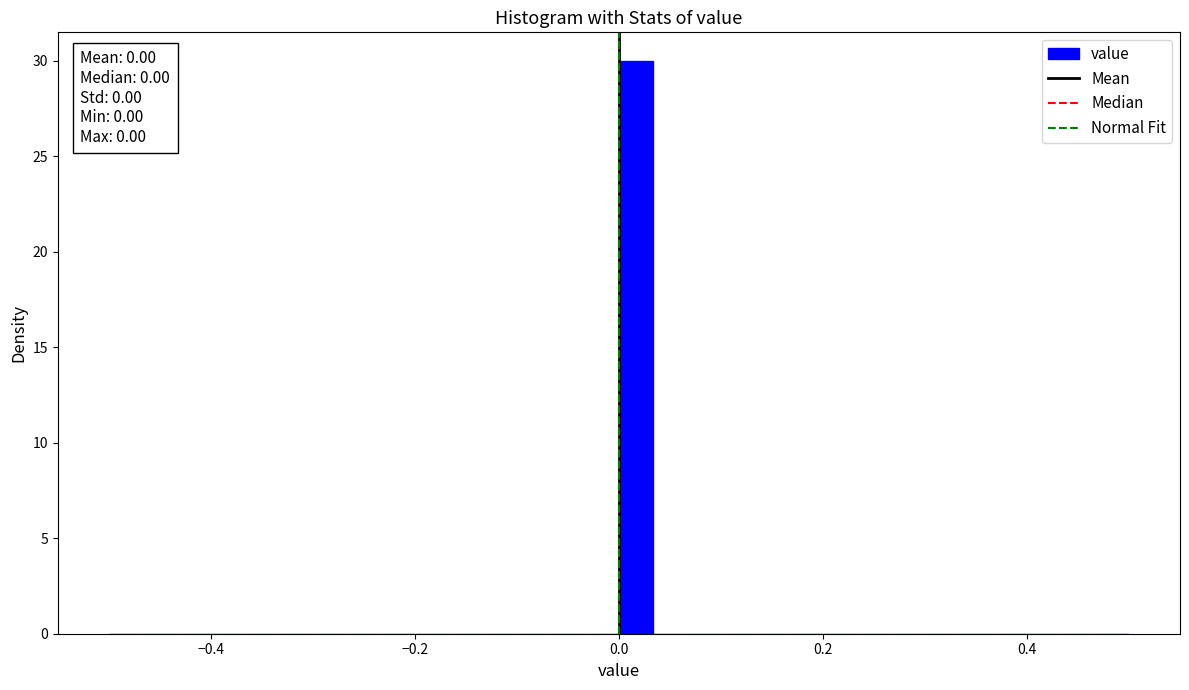

Around what value on the x-axis is the tallest bar? Give the approximate position of its centre, as read against the axis.

0.02